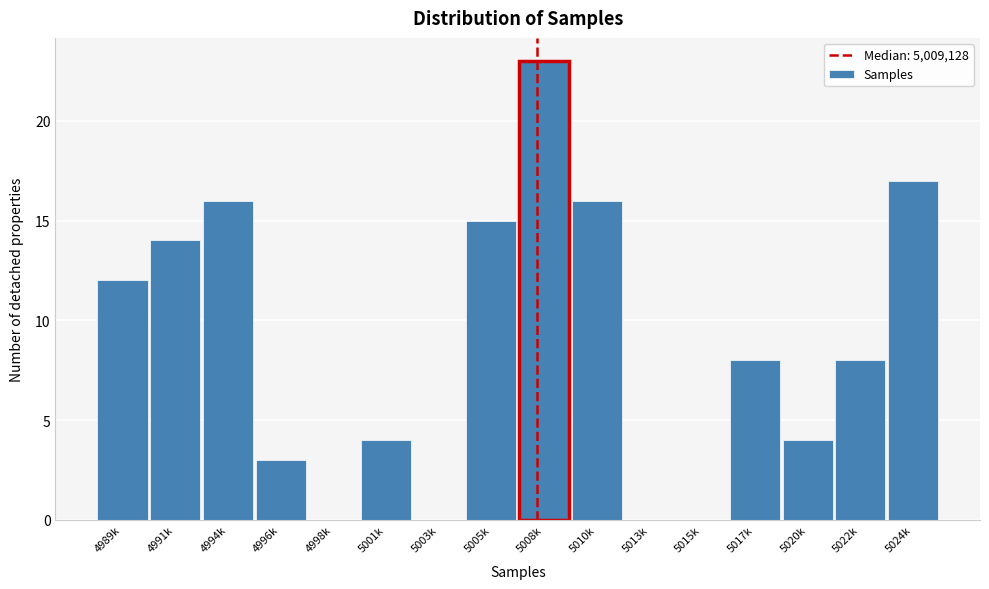

Reading left to right, what are all the values shown in this chart?

4989k=12	4991k=14	4994k=16	4996k=3	4998k=0	5001k=4	5003k=0	5005k=15	5008k=23	5010k=16	5013k=0	5015k=0	5017k=8	5020k=4	5022k=8	5024k=17